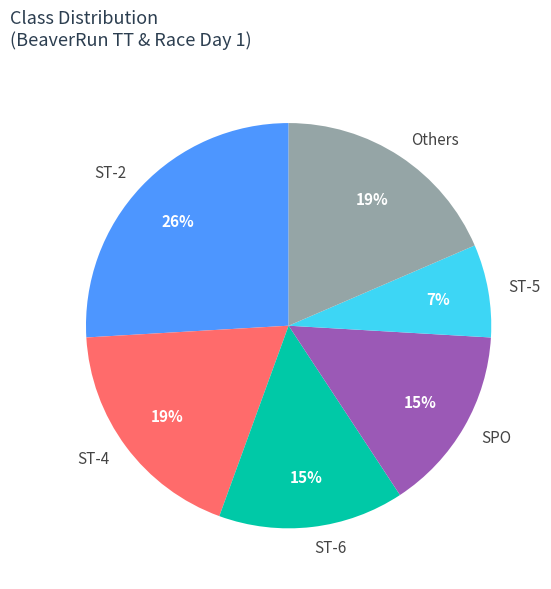

Which slice is the smallest?

ST-5